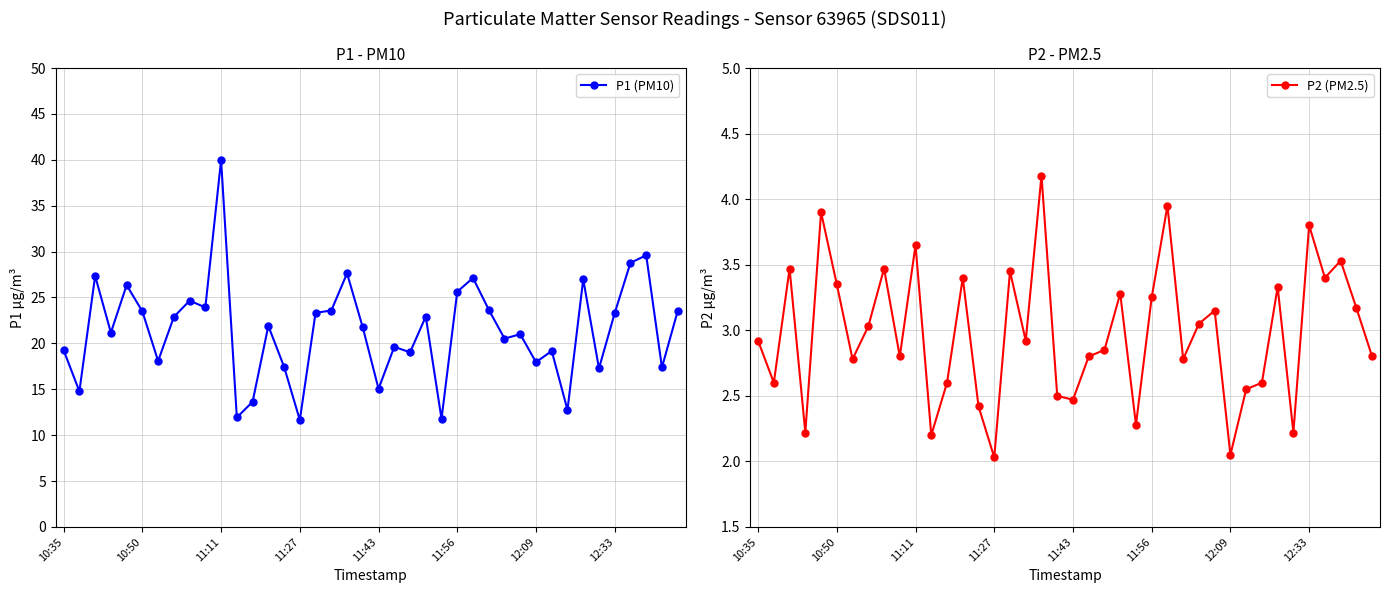

True or false: P1 (PM10) has more than 2 points higher than both neighbors.

True